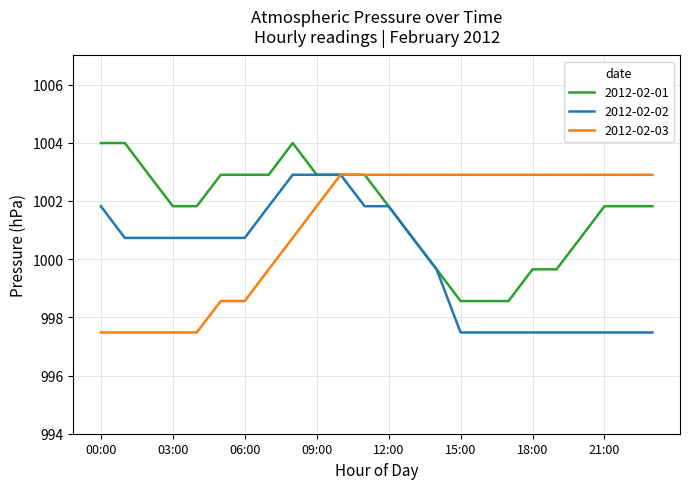

List the series in order of their overall mean, highest first.

2012-02-01, 2012-02-03, 2012-02-02